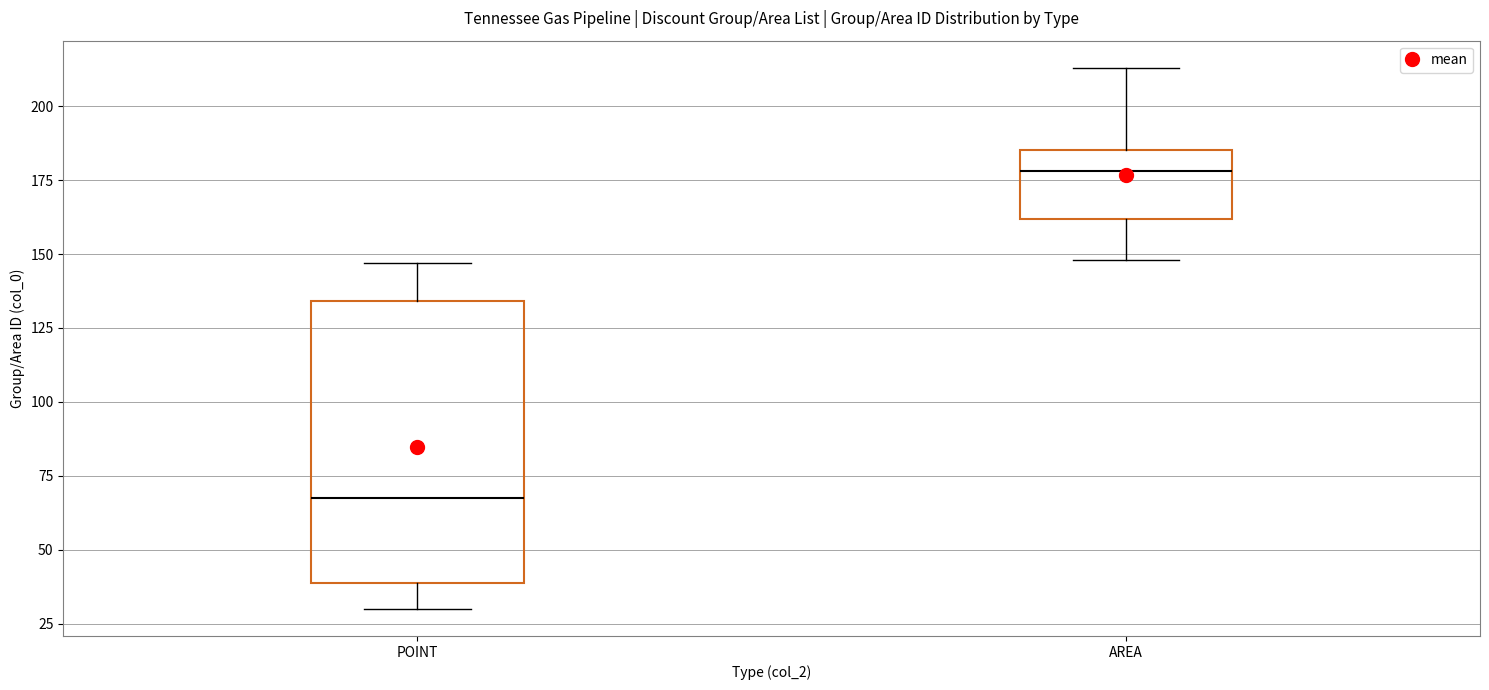

Reading left to right, transcribe this box plot: for each box, give where its median line is, the range the box spans, and where its two whiskers end, as read against the y-axis. The values are not printed on the chart, so give them approximately, as read against the axis.

POINT: median 70, box 40 to 135, whiskers 30 to 145
AREA: median 180, box 160 to 185, whiskers 150 to 215